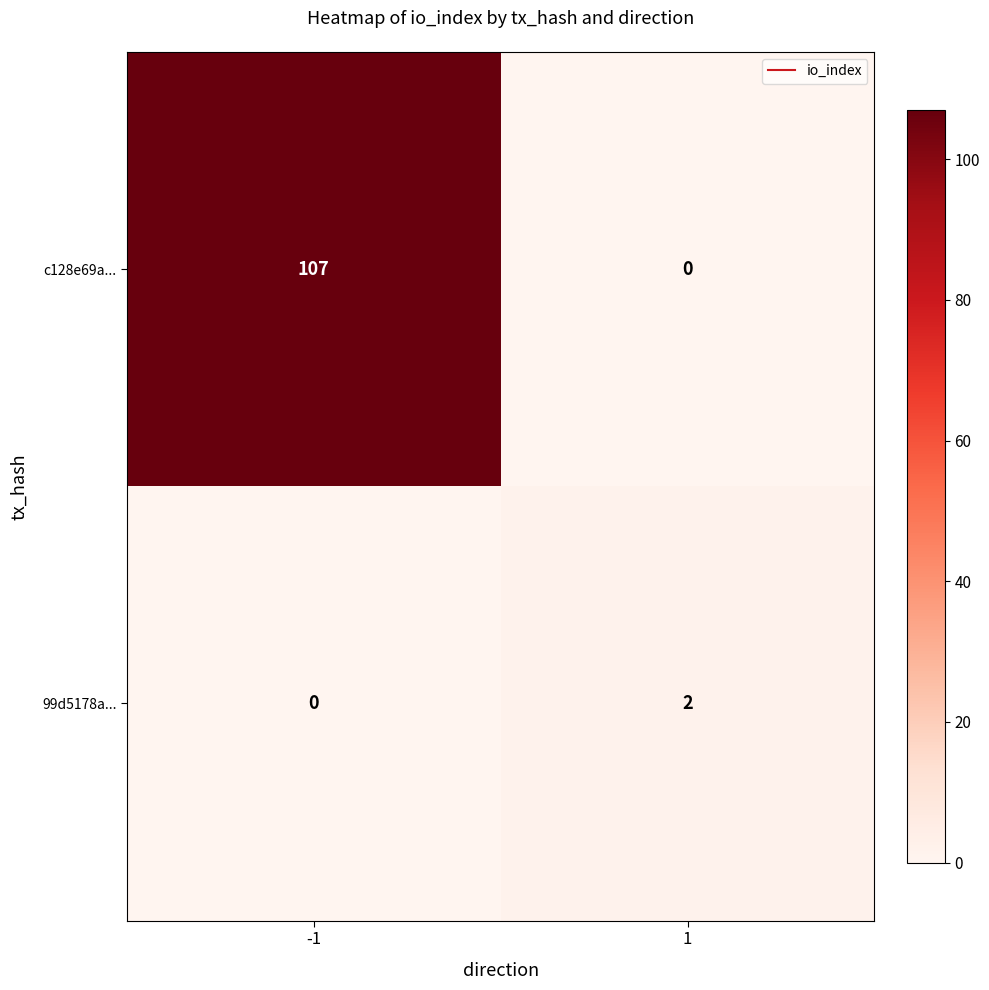

Rank the series at -1 from highest to lowest value.

c128e69a..., 99d5178a...